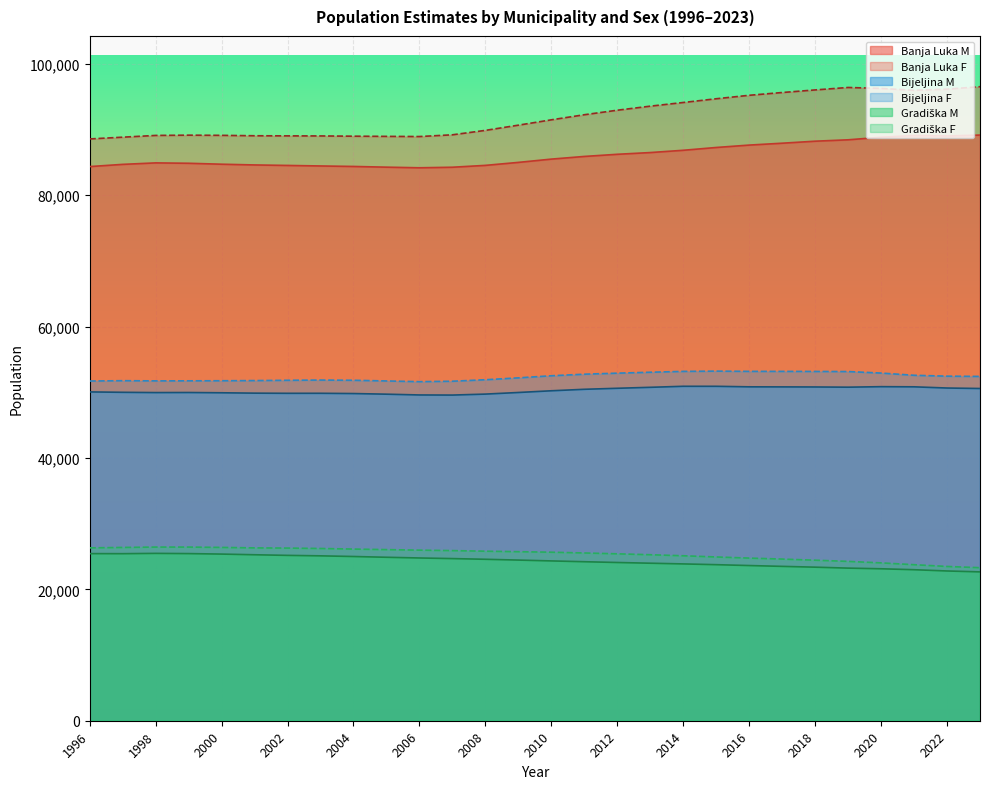

Rank the series by their maximum value, from lowest to highest.

Gradiška M, Gradiška F, Bijeljina M, Bijeljina F, Banja Luka M, Banja Luka F